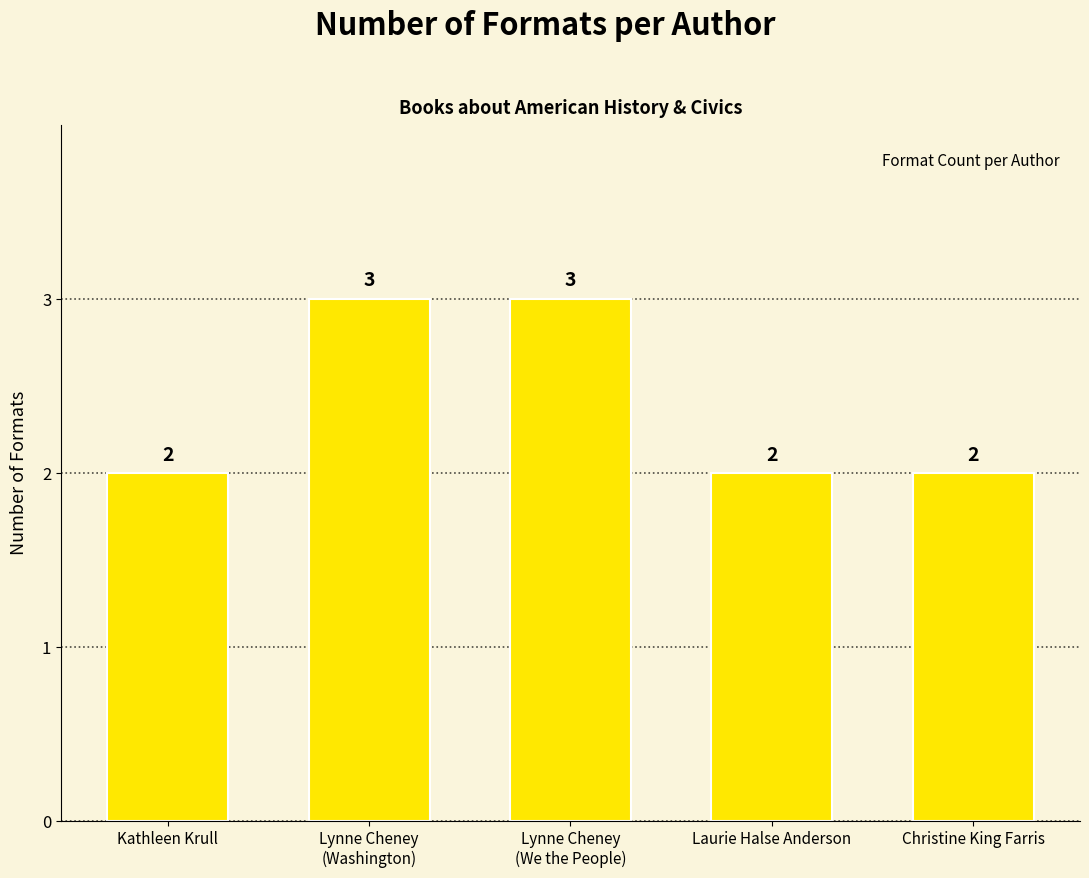

The value at Lynne Cheney
(Washington) is 3. True or false?

True